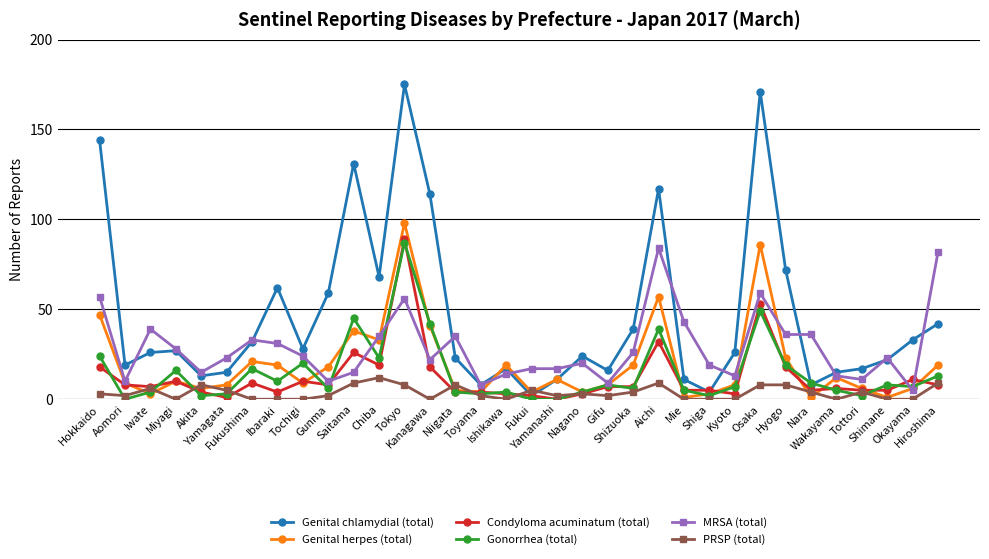

True or false: Condyloma acuminatum (total) has a value of 45 at Yamanashi.

False